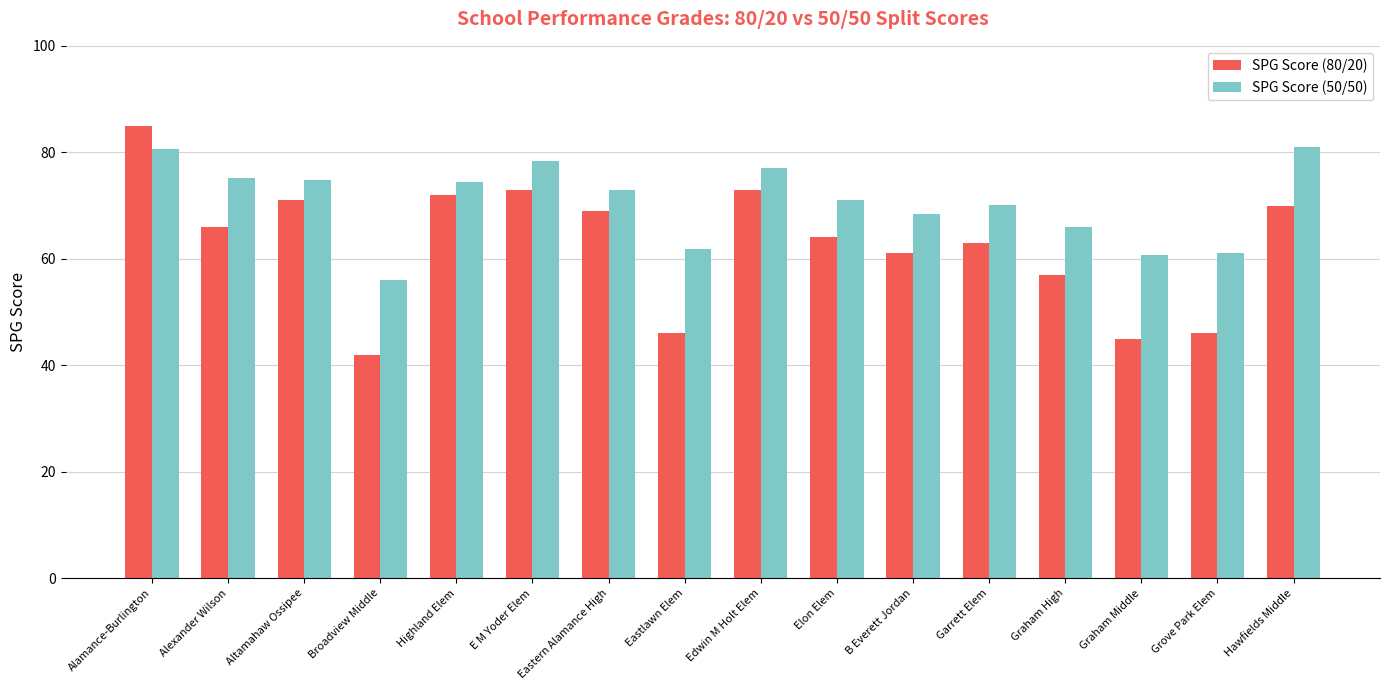

How many data points in SPG Score (50/50) are less than 72?

8